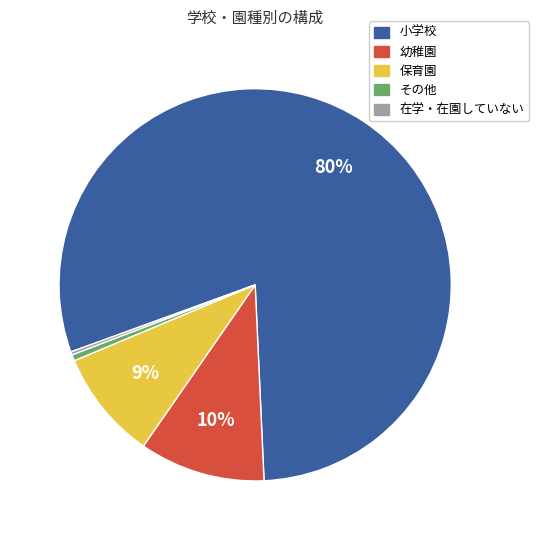

Combined, do その他 and 保育園 account for over 50%?

No